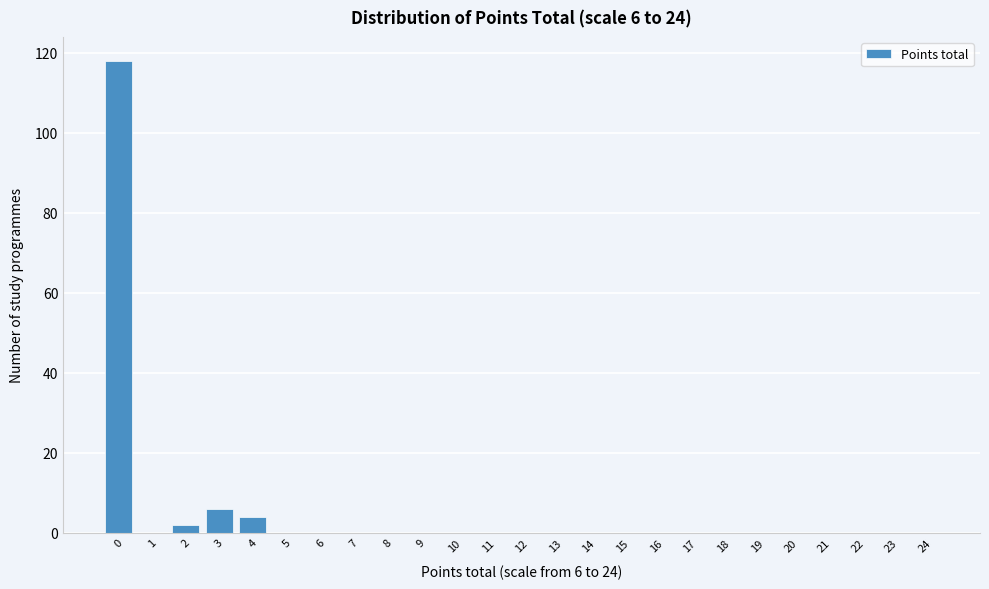

Reading left to right, list all the values displayed in this chart.

0=118	1=0	2=2	3=6	4=4	5=0	6=0	7=0	8=0	9=0	10=0	11=0	12=0	13=0	14=0	15=0	16=0	17=0	18=0	19=0	20=0	21=0	22=0	23=0	24=0